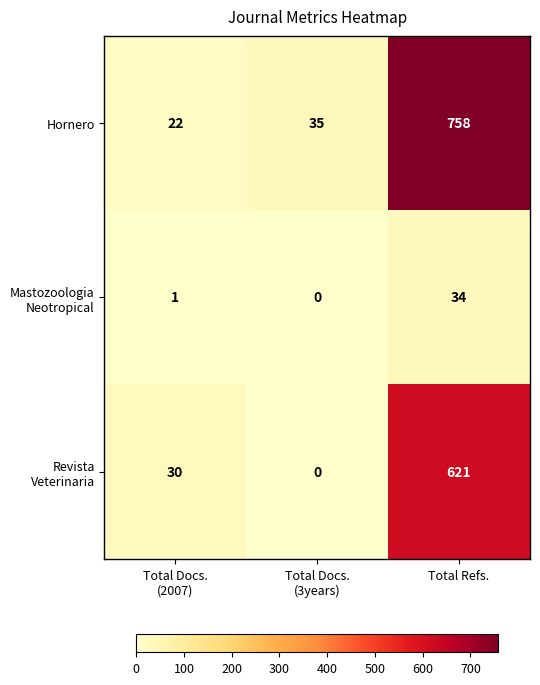

At how many categories does at least one series exceed 720?

1